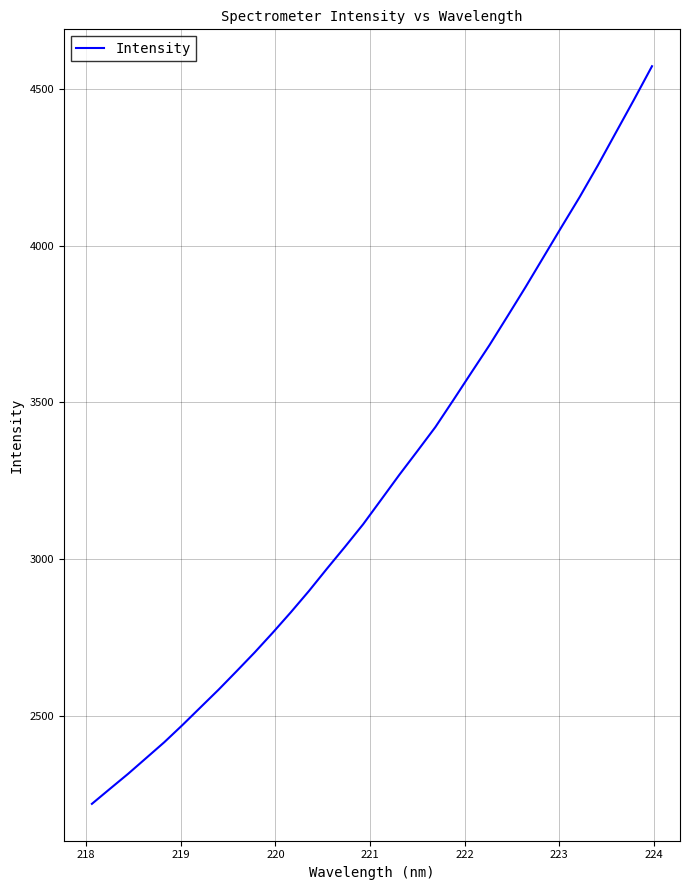

What is the smallest value displayed?

2218.6